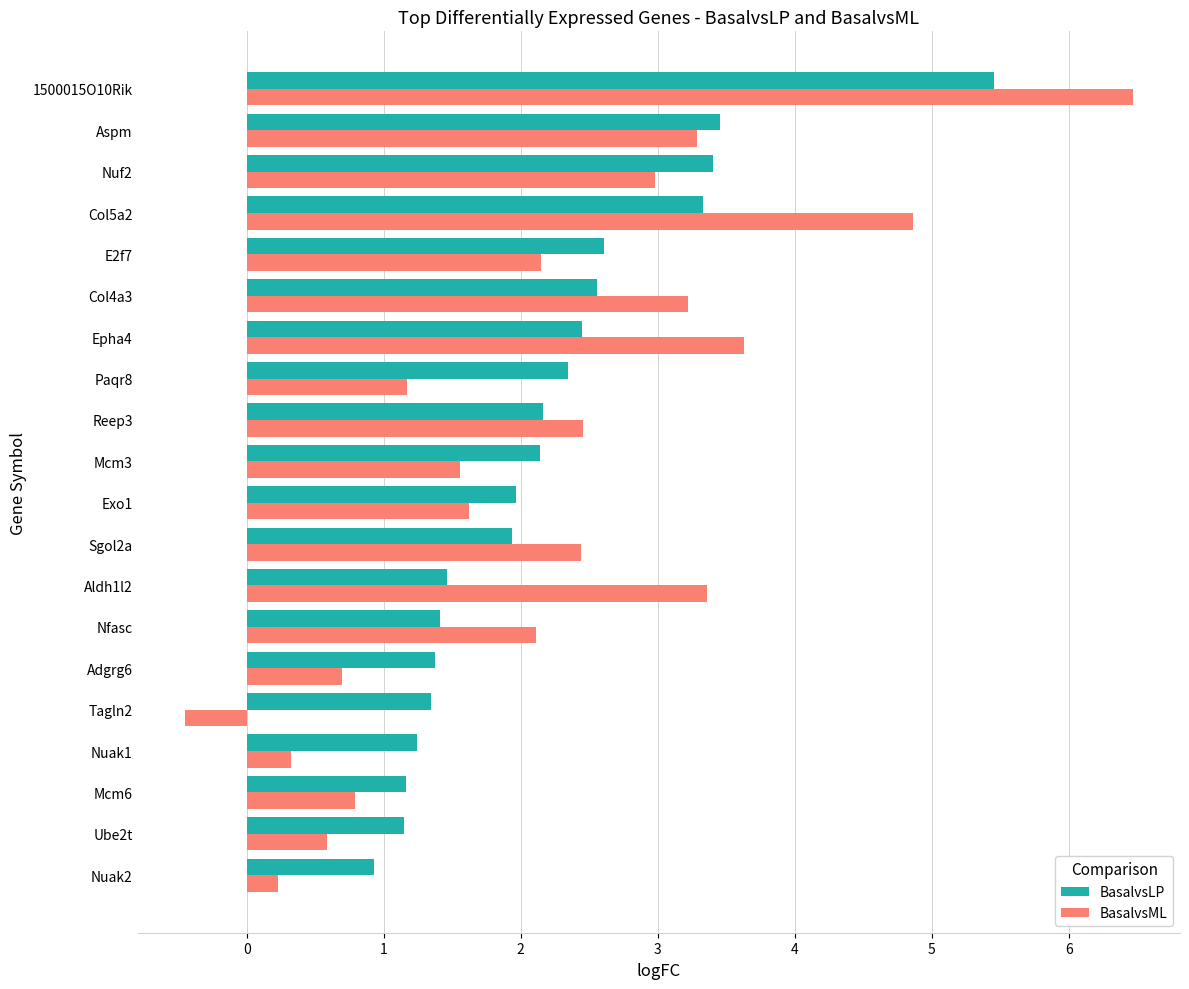

What is the difference between the maximum and minimum values in the BasalvsLP series?

4.5